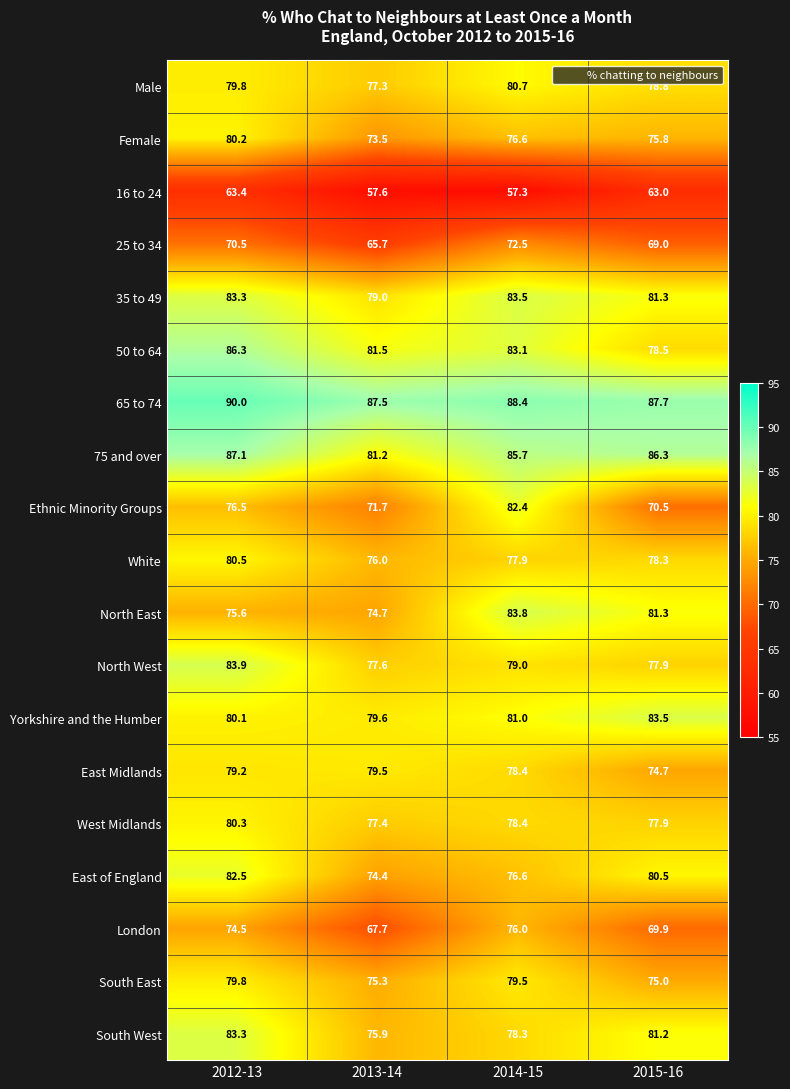

At which category does the chart reach its minimum across all series?

2014-15